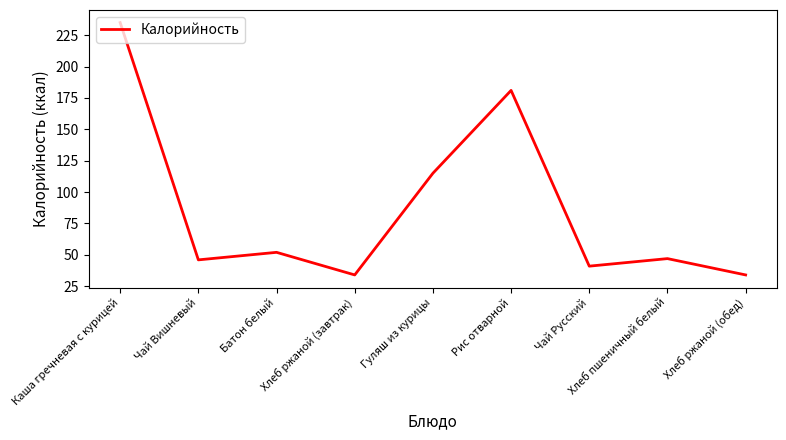

Which category has the highest value across all series?

Каша гречневая с курицей